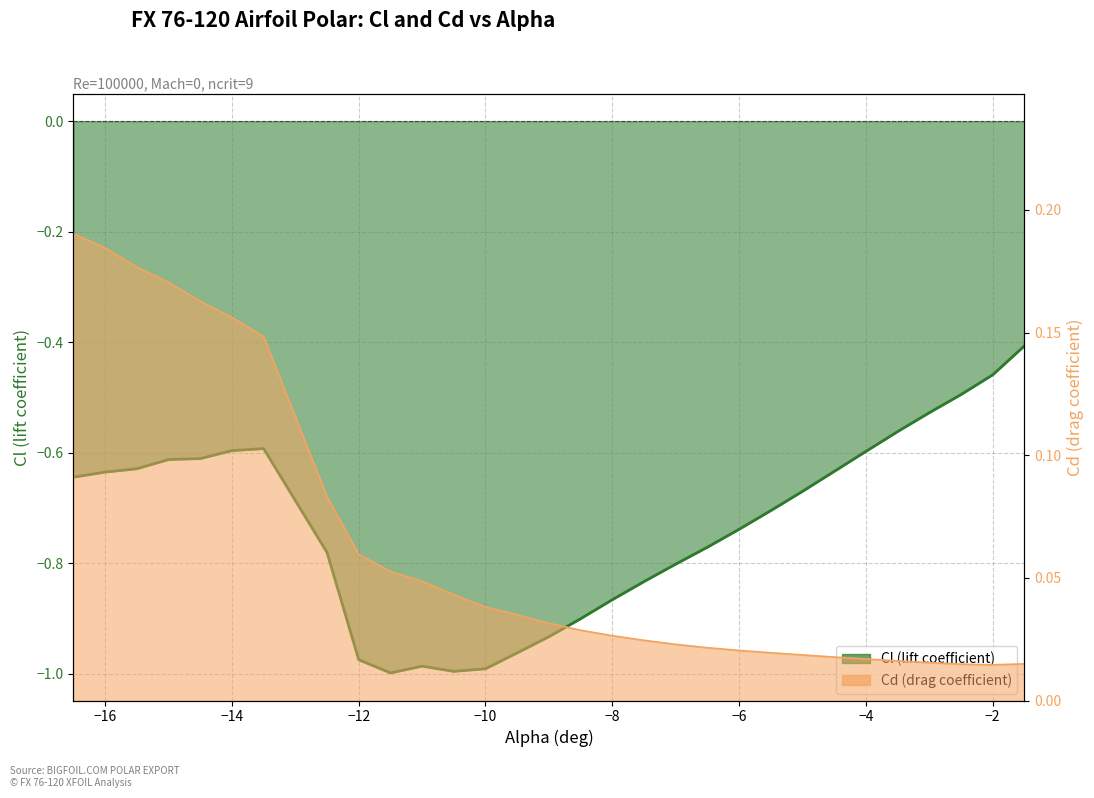

In Cd, how many points are lower than both neighbors (excluding endpoints)?

1